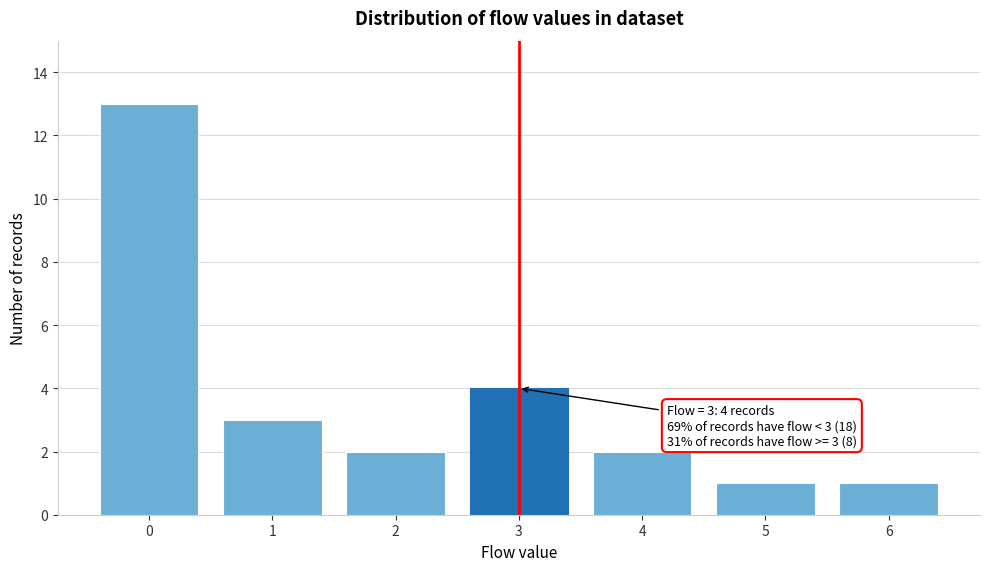

Reading right to left, list all the values displayed in this chart.

6=1	5=1	4=2	3=4	2=2	1=3	0=13